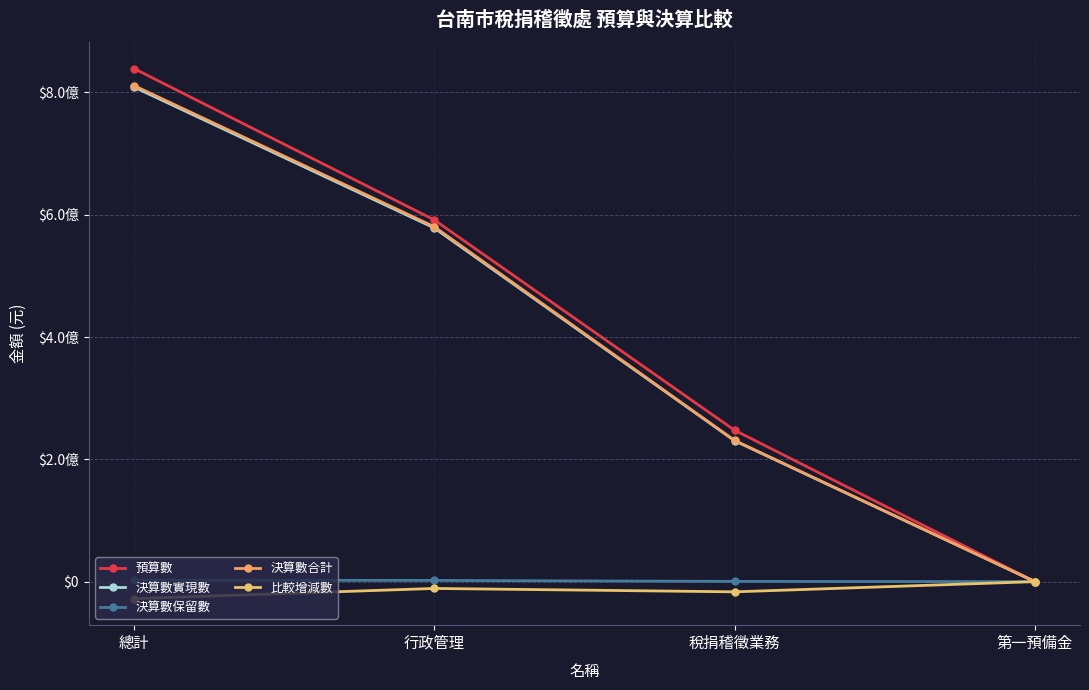

Rank the series at 第一預備金 from lowest to highest value.

比較增減數, 決算數實現數, 決算數保留數, 決算數合計, 預算數